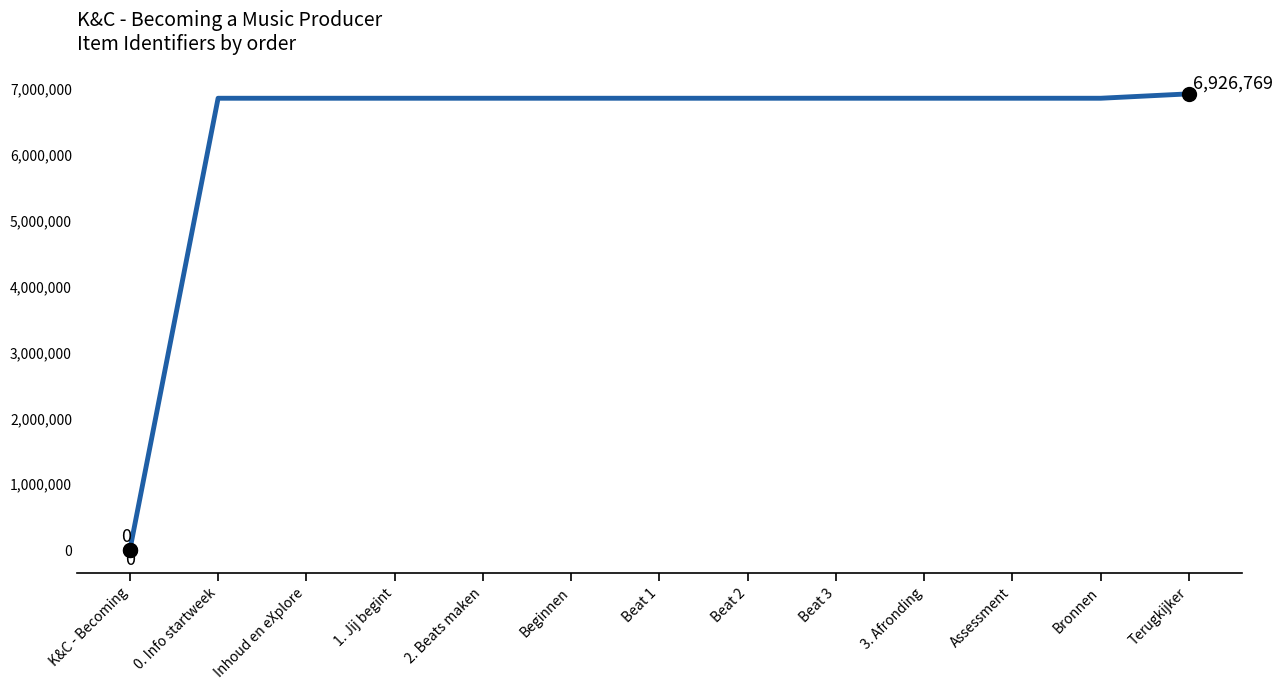

The value at Beat 3 is 3691058. True or false?

False